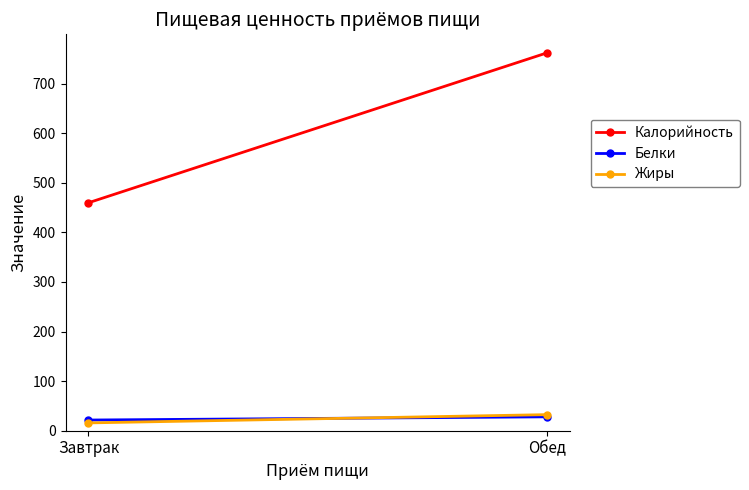

True or false: Белки has a value of 28.0 at Обед.

True